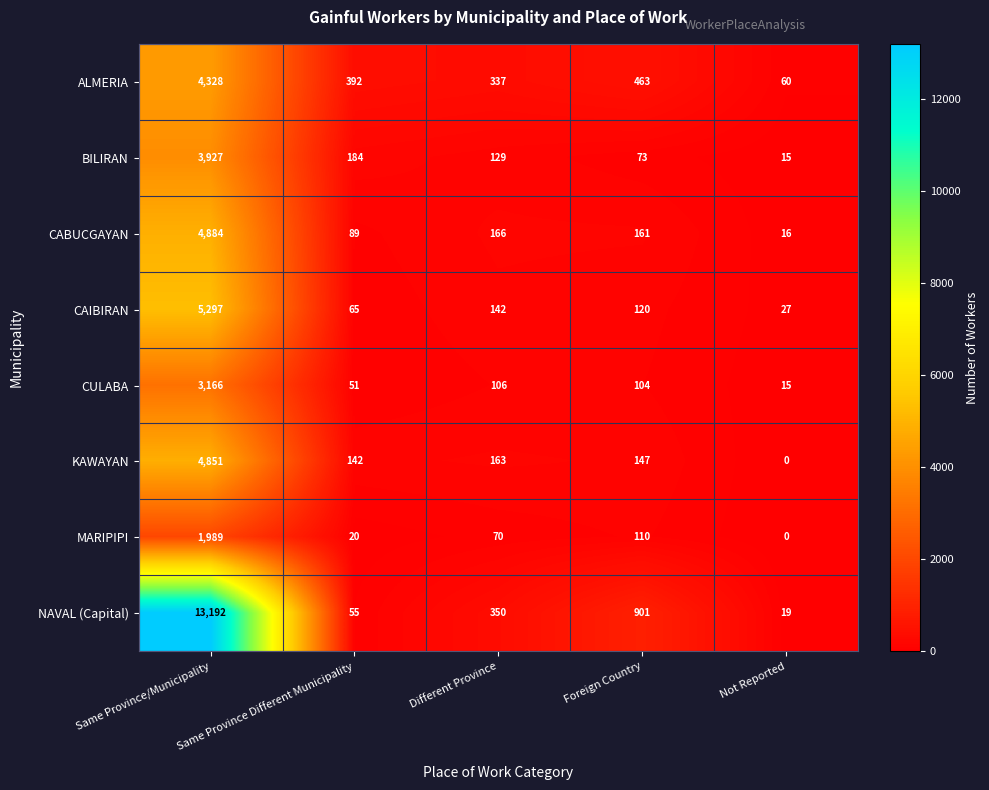

What is the sum of the CULABA values at Same Province/Municipality and Different Province?

3272